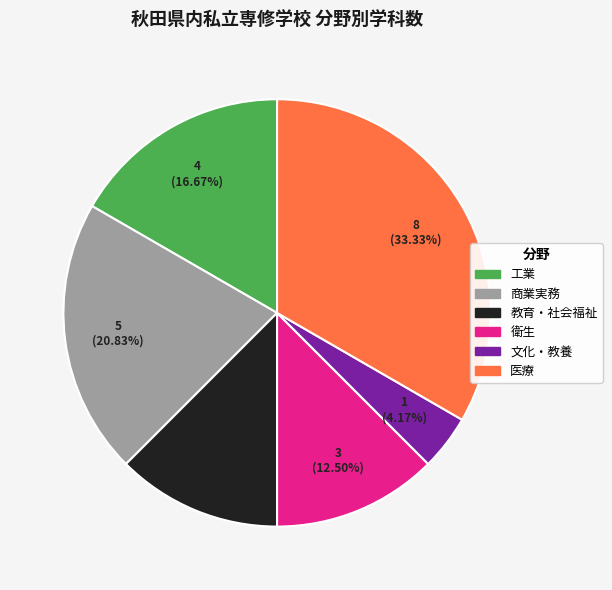

Combined, do 衛生 and 文化・教養 account for over 50%?

No